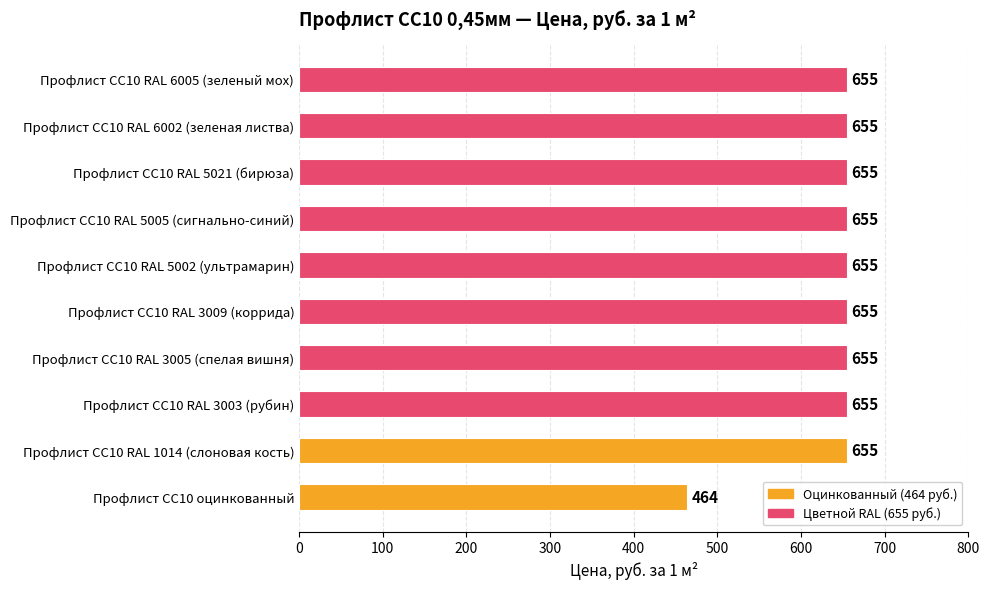

What is the difference between the maximum and minimum values?

191